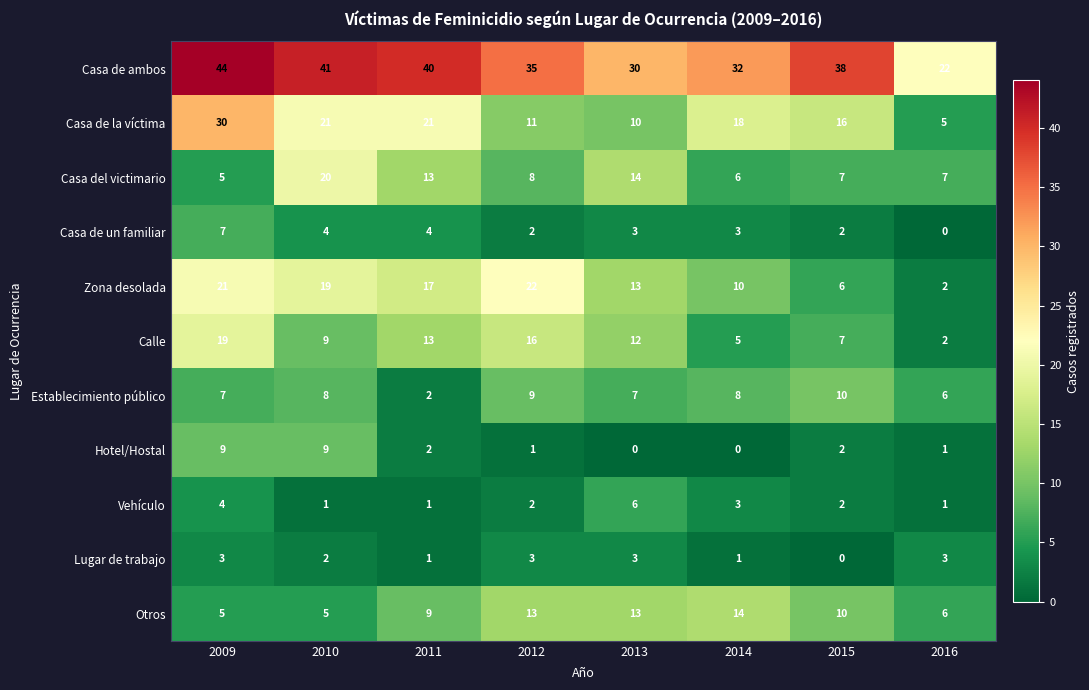

What is the difference between the maximum and second lowest values in the Casa de ambos series?

14